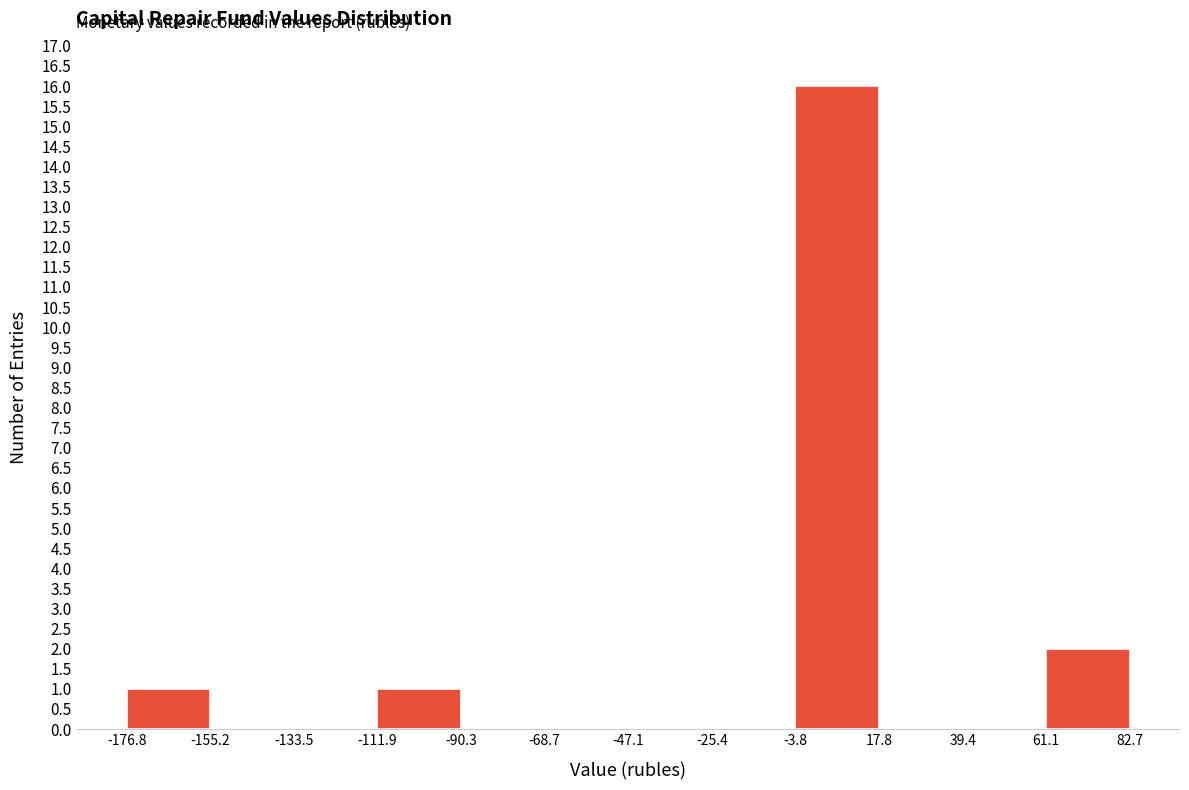

Which range on the x-axis has the tallest bar?

-3.8 to 17.8